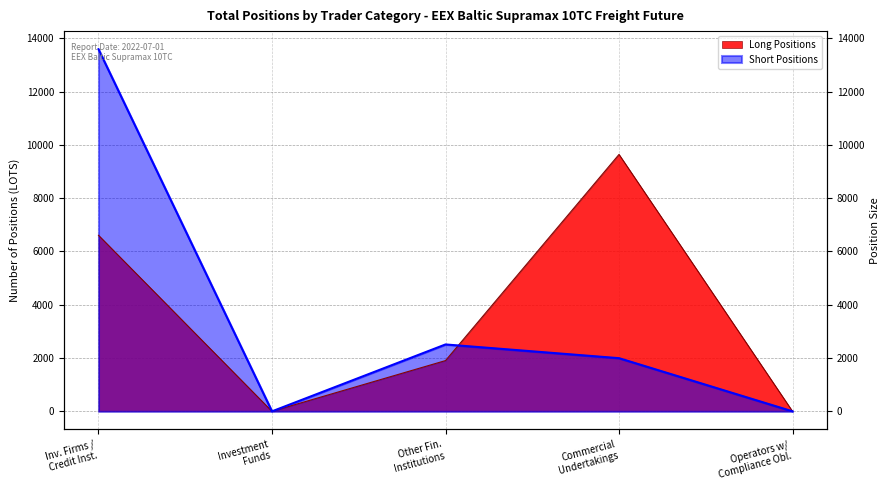

What is the approximate value of Short Positions at Commercial Undertakings?

1995.0